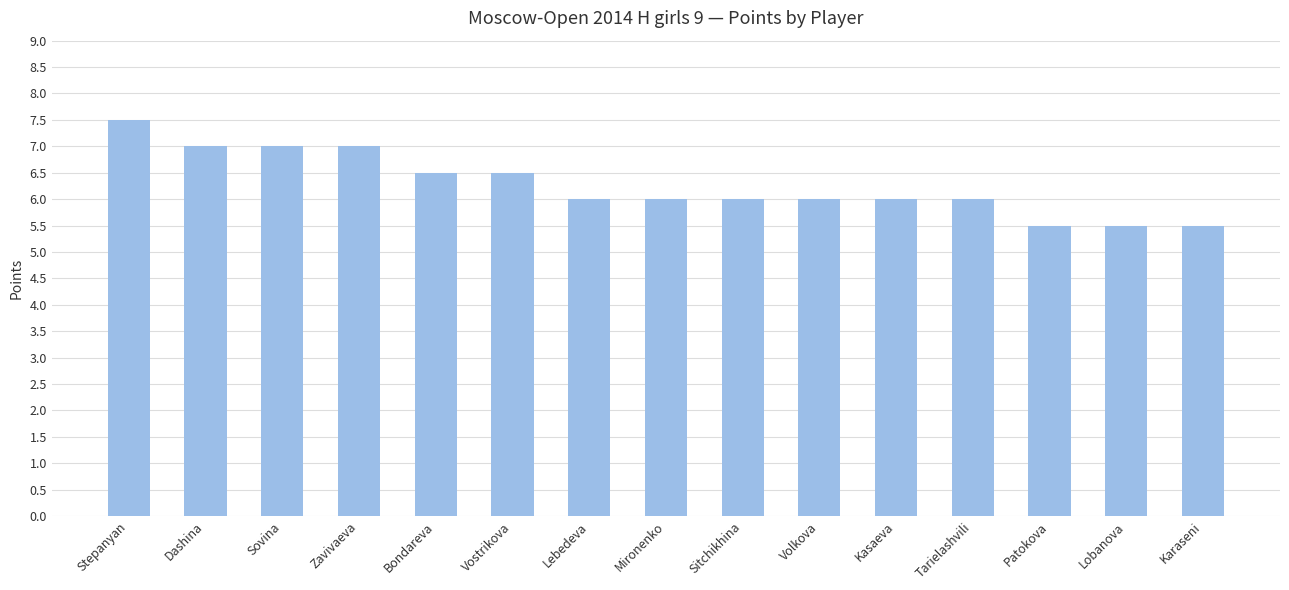

Reading left to right, transcribe all the data shown in this chart.

Stepanyan=7.5	Dashina=7.0	Sovina=7.0	Zavivaeva=7.0	Bondareva=6.5	Vostrikova=6.5	Lebedeva=6.0	Mironenko=6.0	Sitchikhina=6.0	Volkova=6.0	Kasaeva=6.0	Tarielashvili=6.0	Patokova=5.5	Lobanova=5.5	Karaseni=5.5